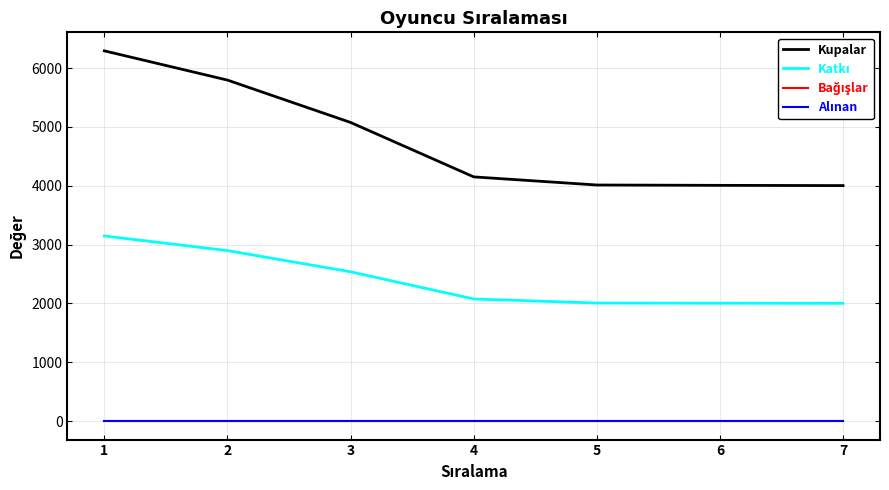

What is the difference between the highest and lowest values at 5?

4012